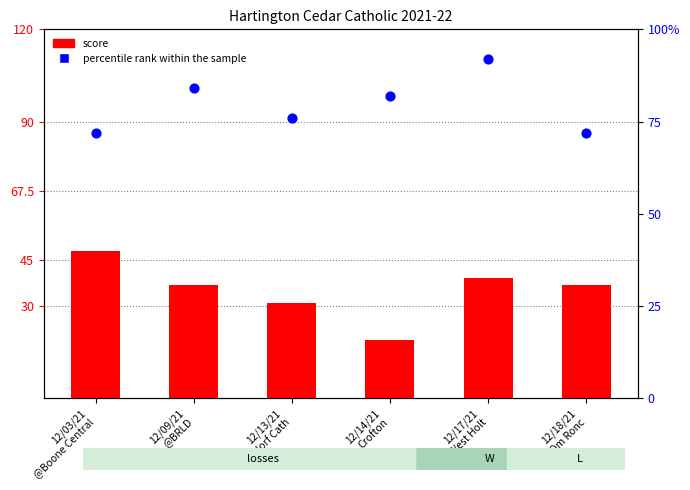

What are all the series names shown in the legend?

score, percentile rank within the sample